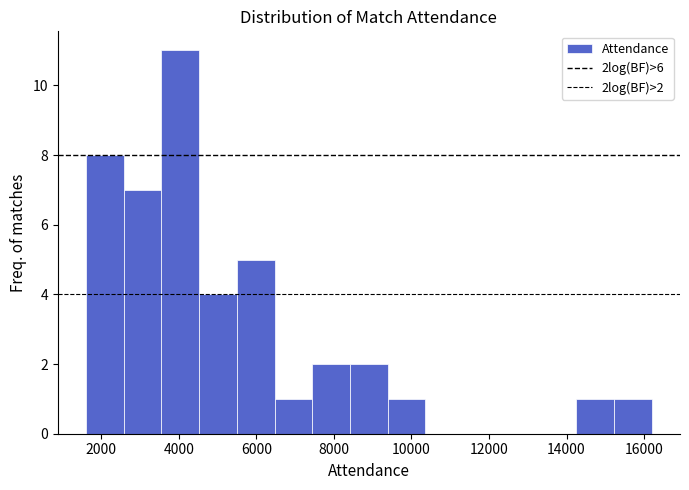

Which range on the x-axis has the tallest bar?

3600 to 4600